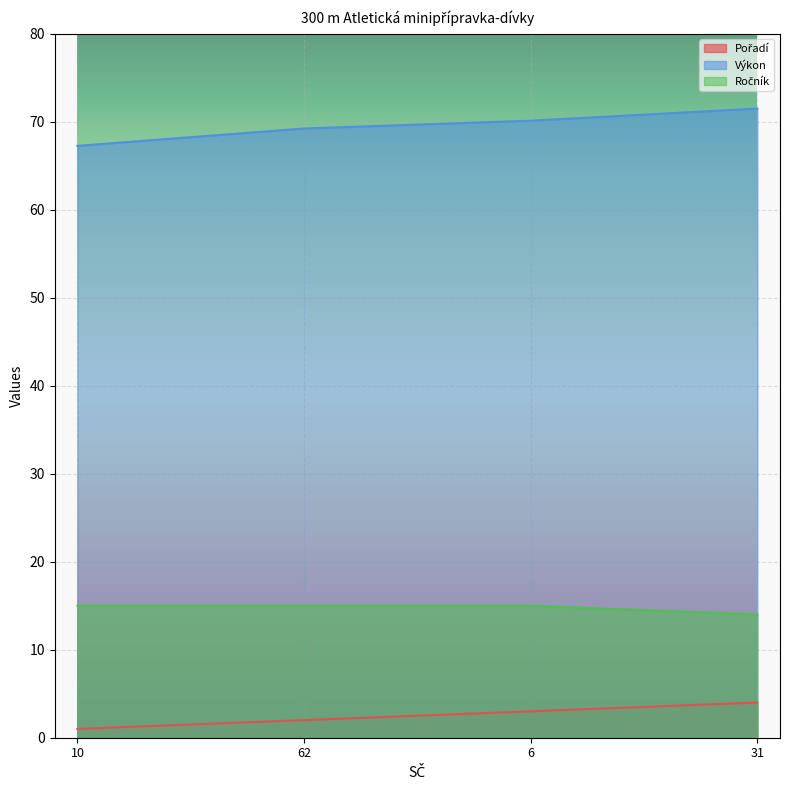

Is it true that Výkon equals 13.5 at 10?

False